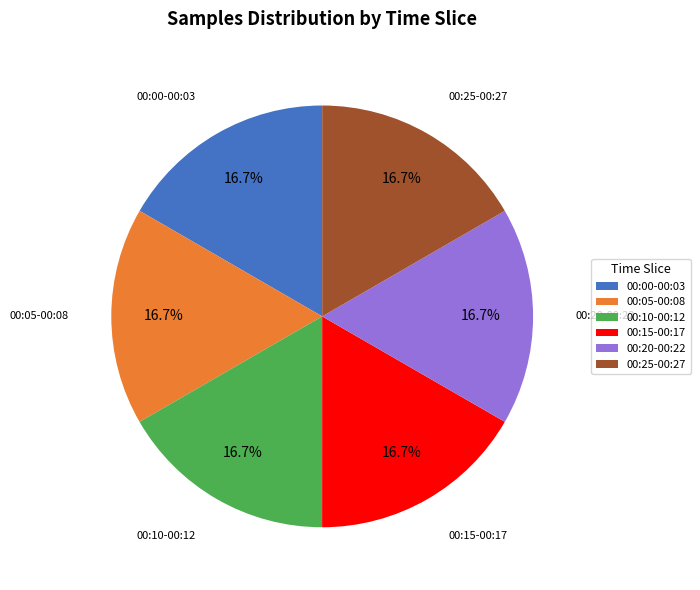

Is the sum of 00:20-00:22 and 00:25-00:27 greater than half?

No